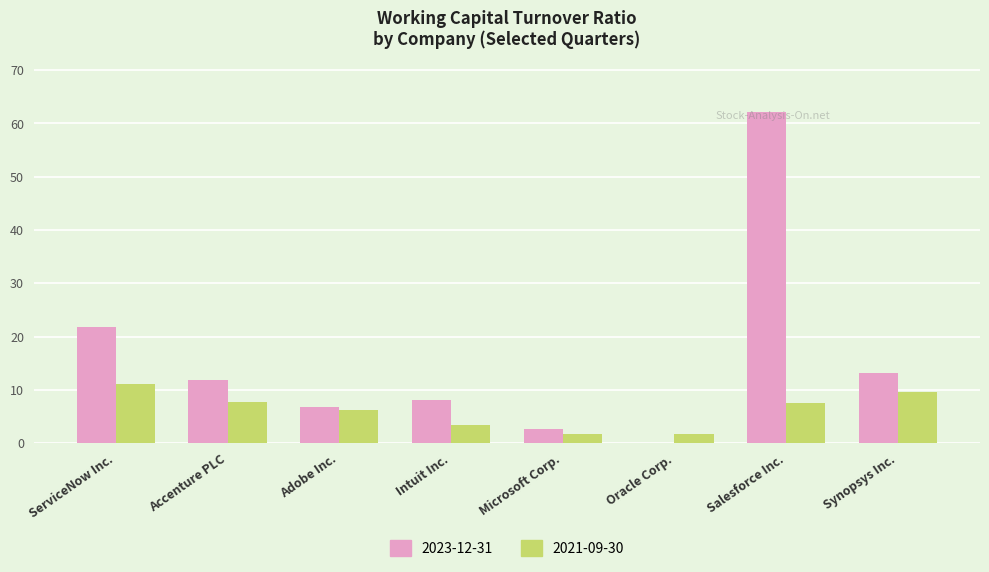

Where is 2023-12-31 nearest to the value 31?

ServiceNow Inc.